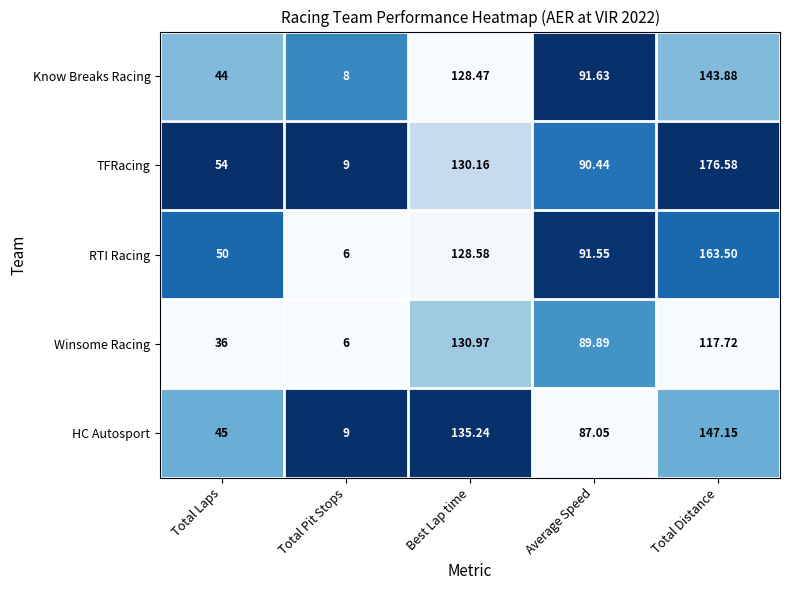

What is the total value across all series at Best Lap time?

653.4